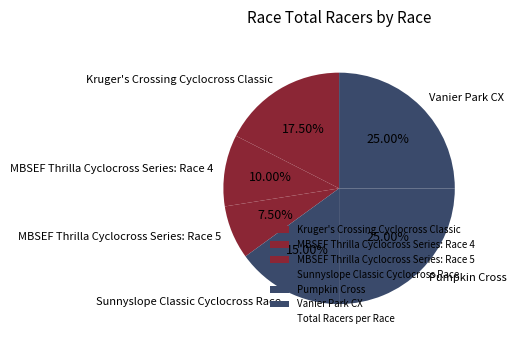

Combined, do Pumpkin Cross and MBSEF Thrilla Cyclocross Series: Race 5 account for over 50%?

No